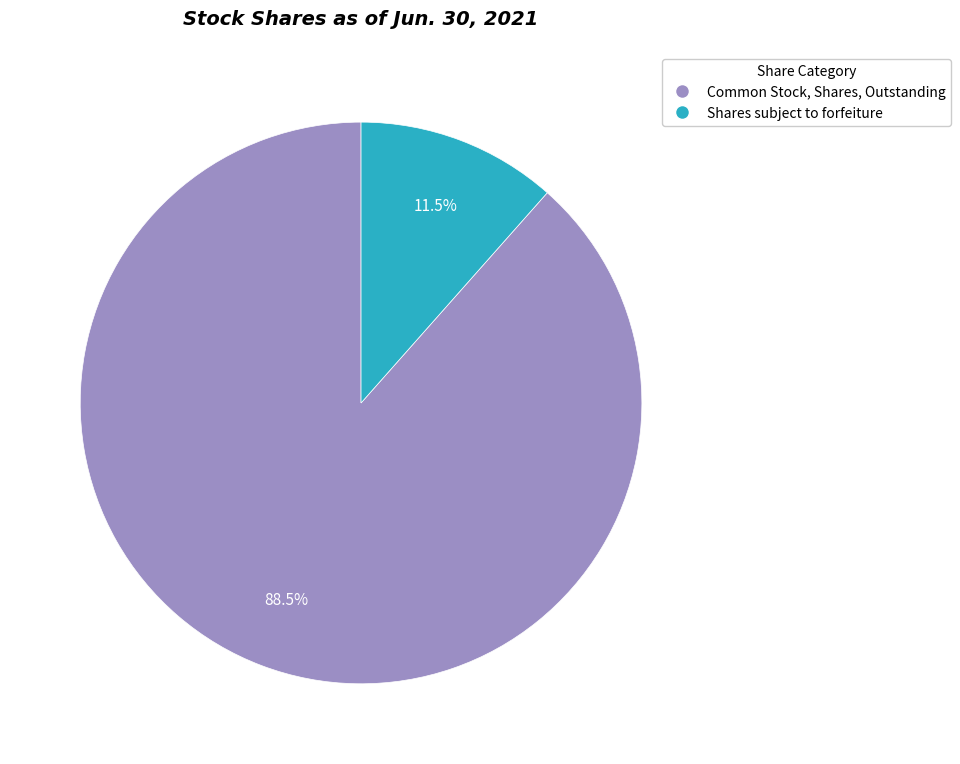

What is the majority slice?

Common Stock, Shares, Outstanding